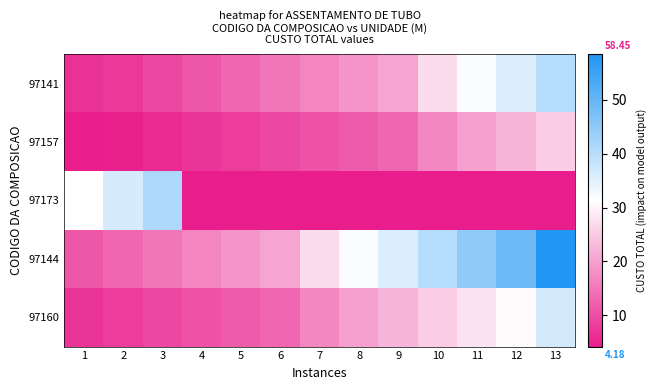

At 13, list the series in order from smallest to largest.

97173, 97157, 97160, 97141, 97144